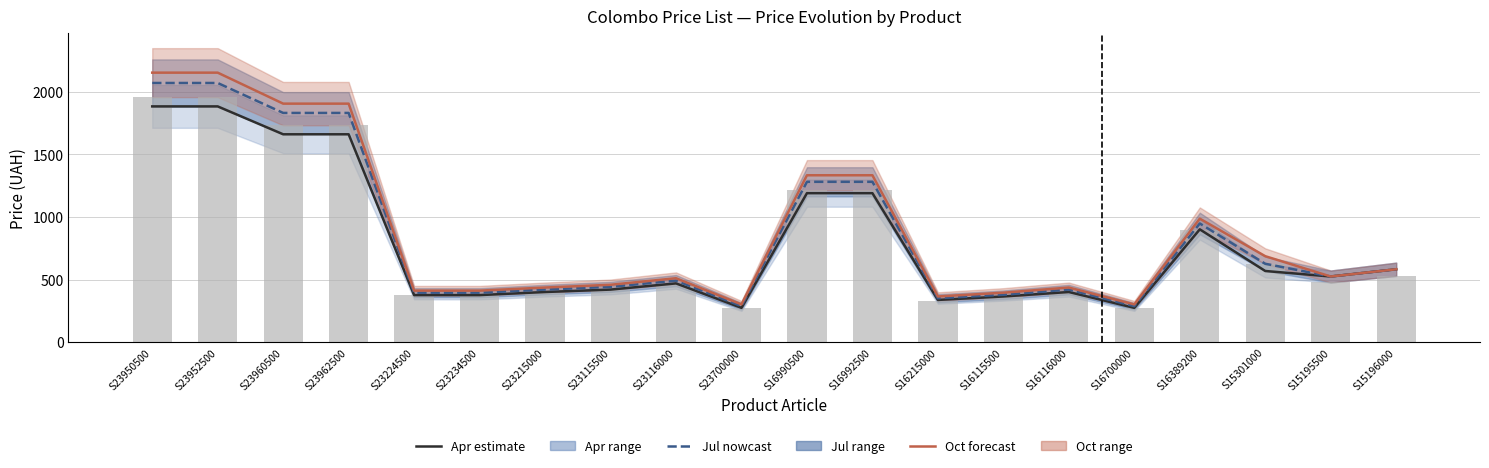

Which series has the largest total across all categories?

Oct mid